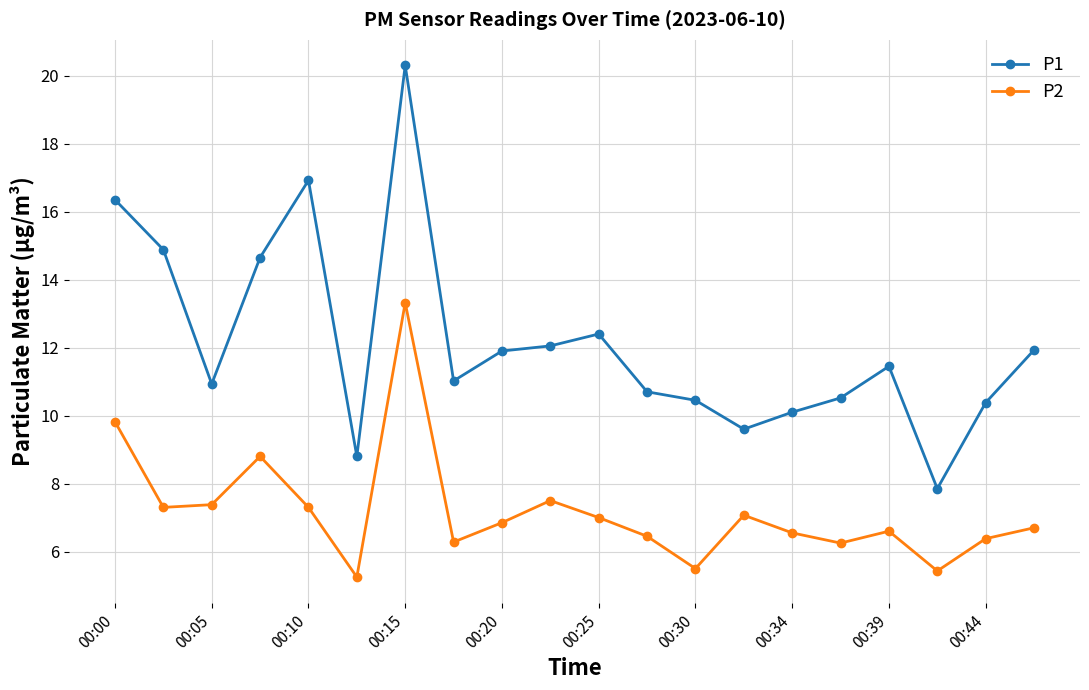

How many categories are shown in the chart?

20